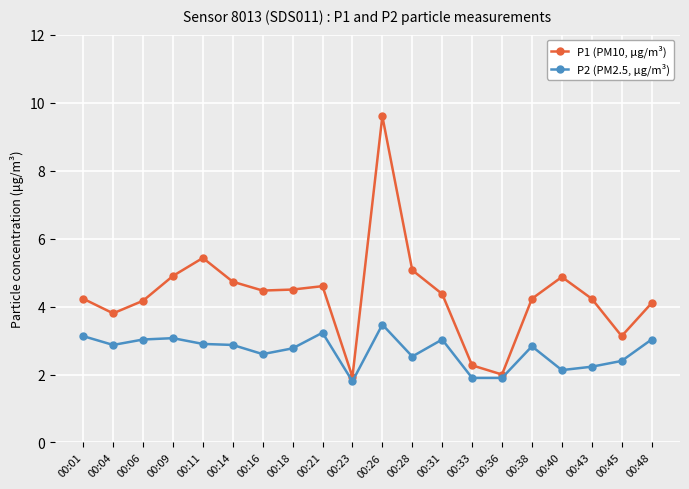

At 00:38, list the series in order from largest to smallest.

P1 (PM10, μg/m³), P2 (PM2.5, μg/m³)